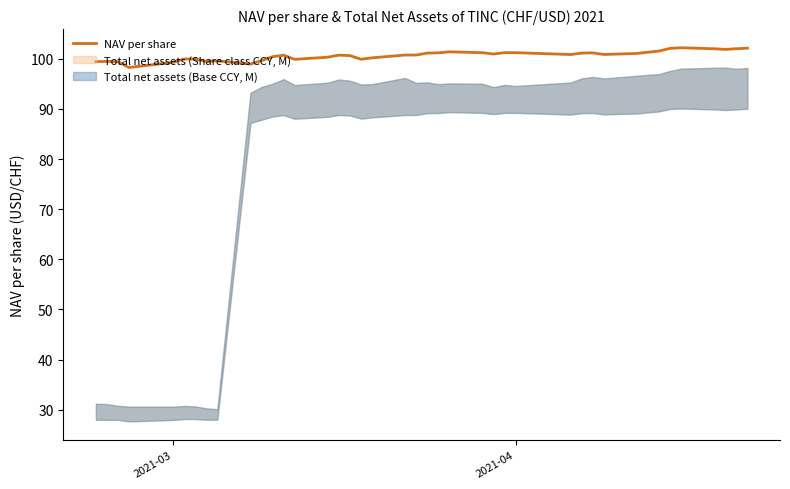

What is the difference between the maximum and second lowest values?

3.2